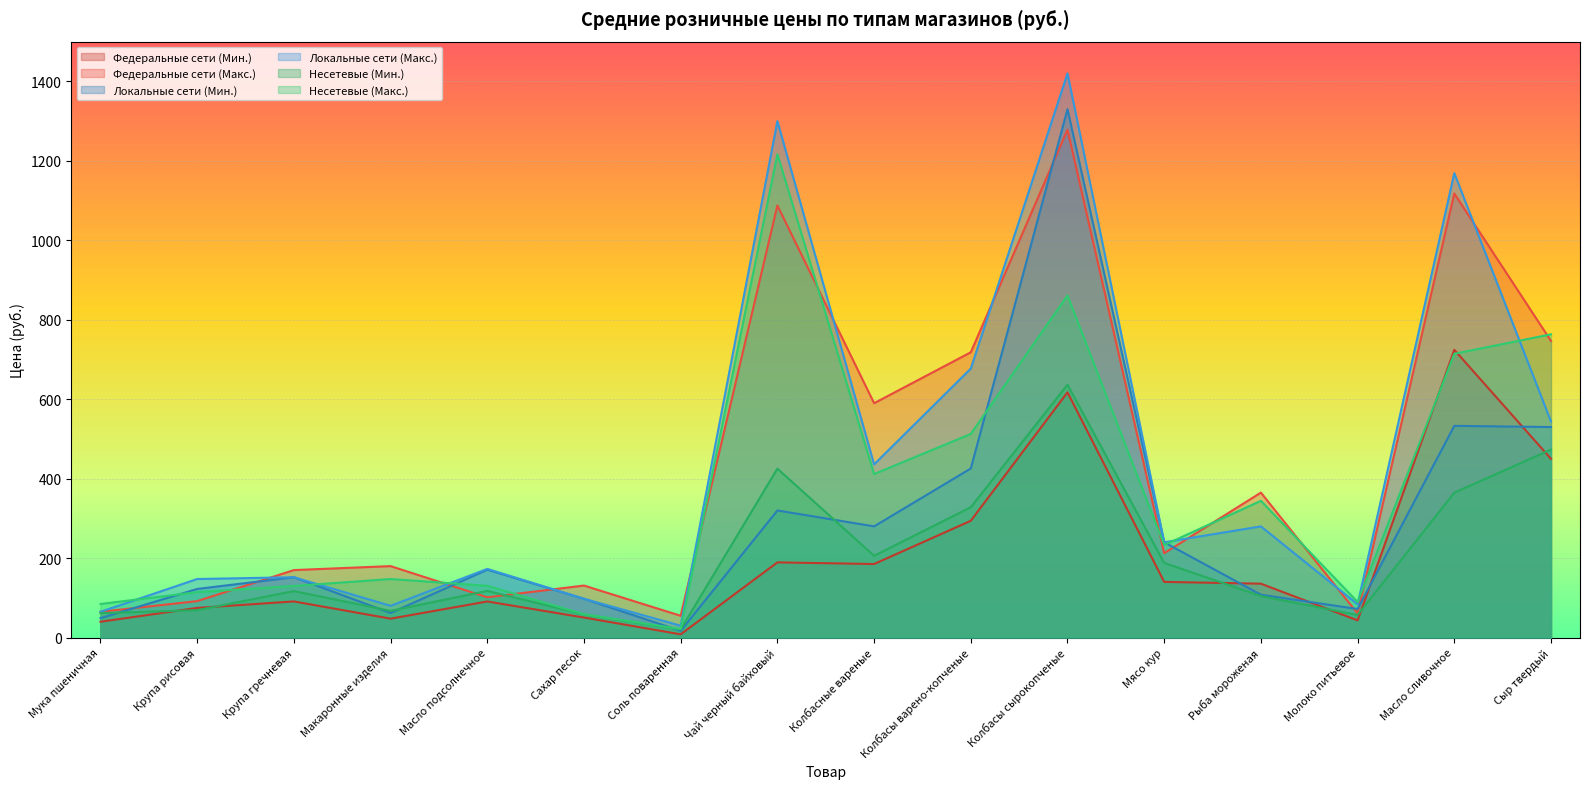

What is the spread (max minus min) of values at Чай черный байховый?

1110.6